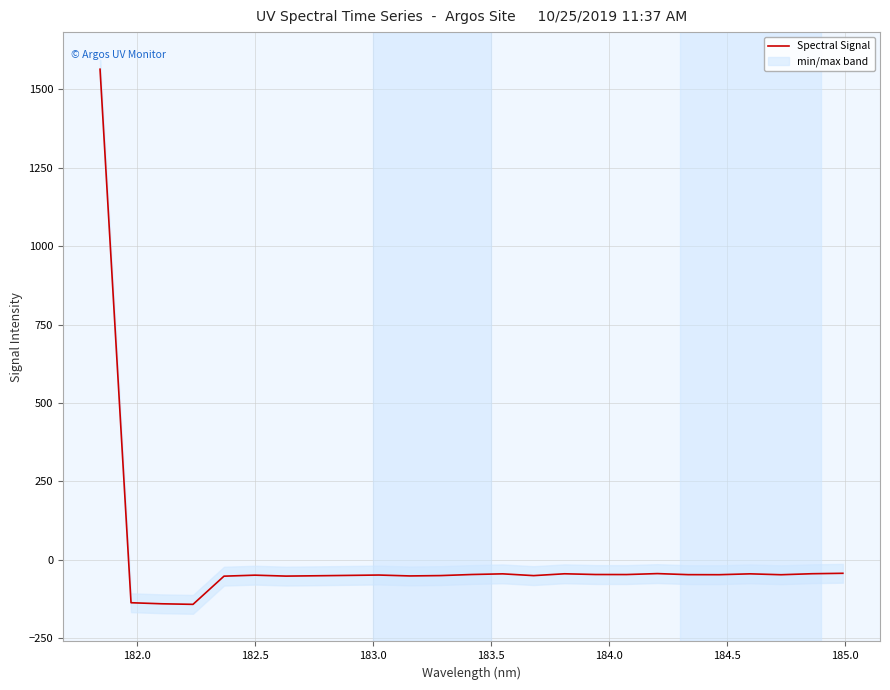

What is the highest value of the Spectral Signal series?

1564.3